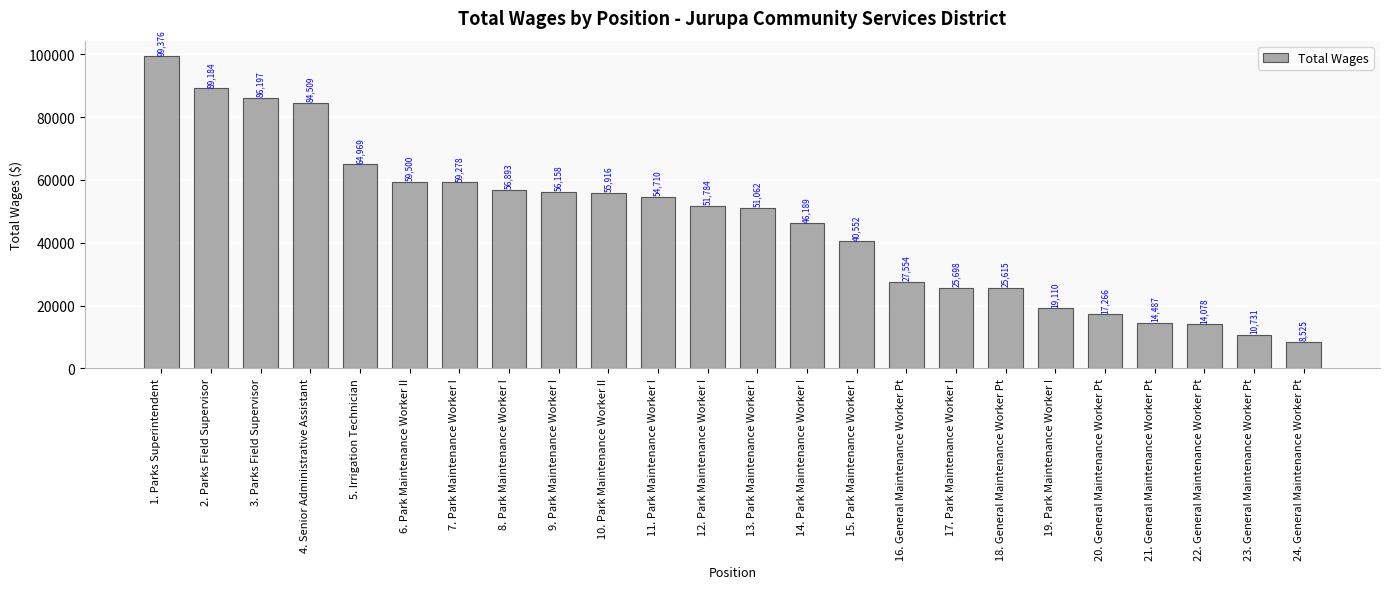

How many distinct data groups are displayed?

1